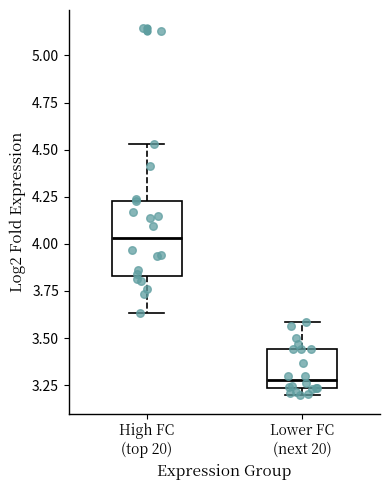

Reading left to right, transcribe this box plot: for each box, give where its median line is, the range the box spans, and where its two whiskers end, as read against the y-axis. The values are not printed on the chart, so give them approximately, as read against the axis.

High FC (top 20): median 4.05, box 3.85 to 4.25, whiskers 3.65 to 4.55
Lower FC (next 20): median 3.30, box 3.25 to 3.45, whiskers 3.20 to 3.60